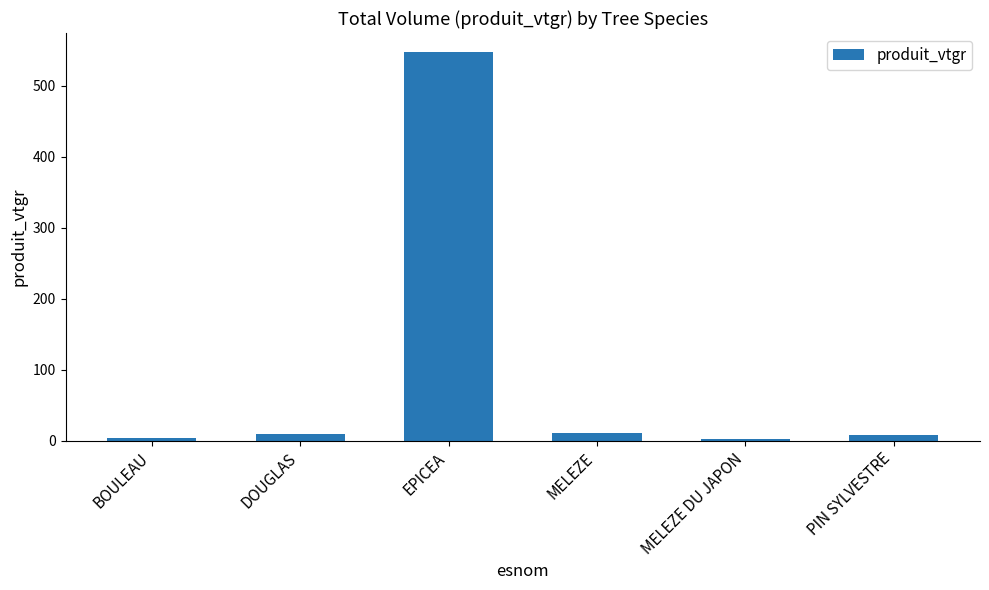

Does the chart contain stacked bars?

No